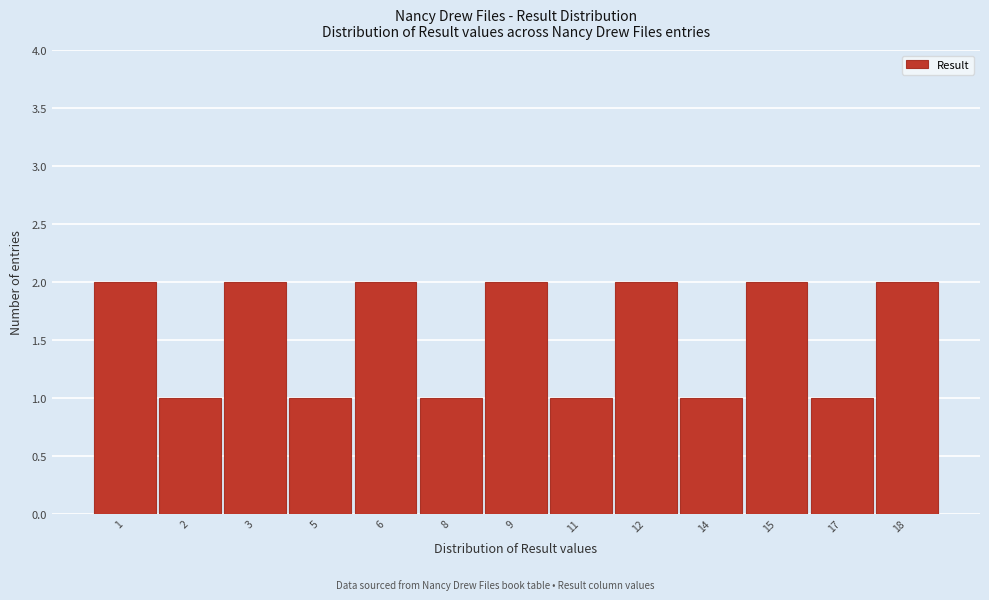

Reading left to right, extract all data points from this chart.

2	1	2	1	2	1	2	1	2	1	2	1	2